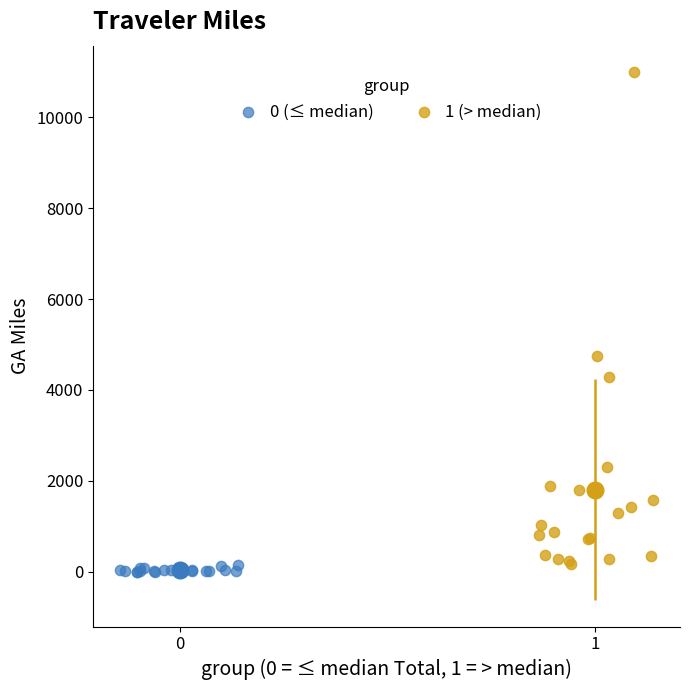

Which series contains the highest Y value?

1 (> median)